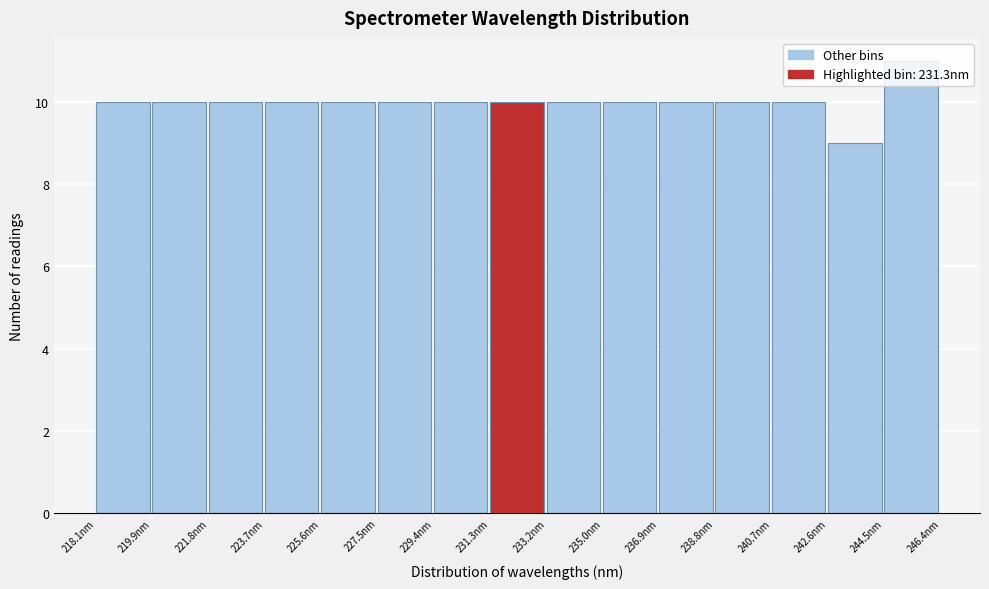

Which range on the x-axis has the tallest bar?

244.4 to 246.4